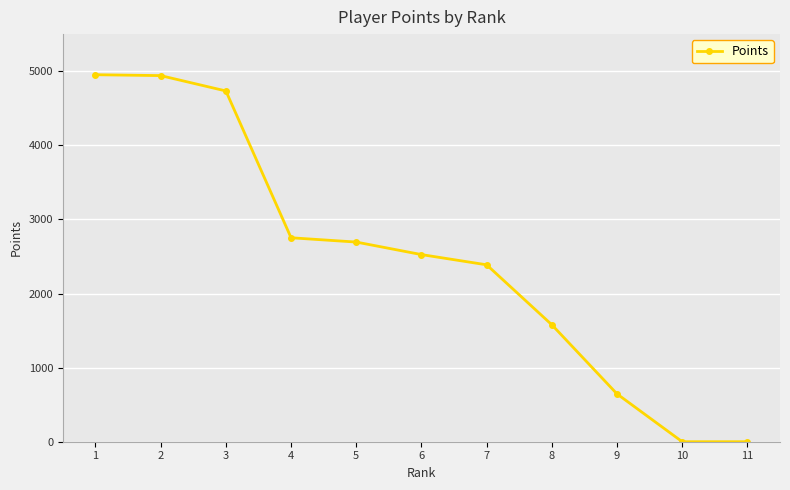

The chart shows a value of 1666 at 3. True or false?

False